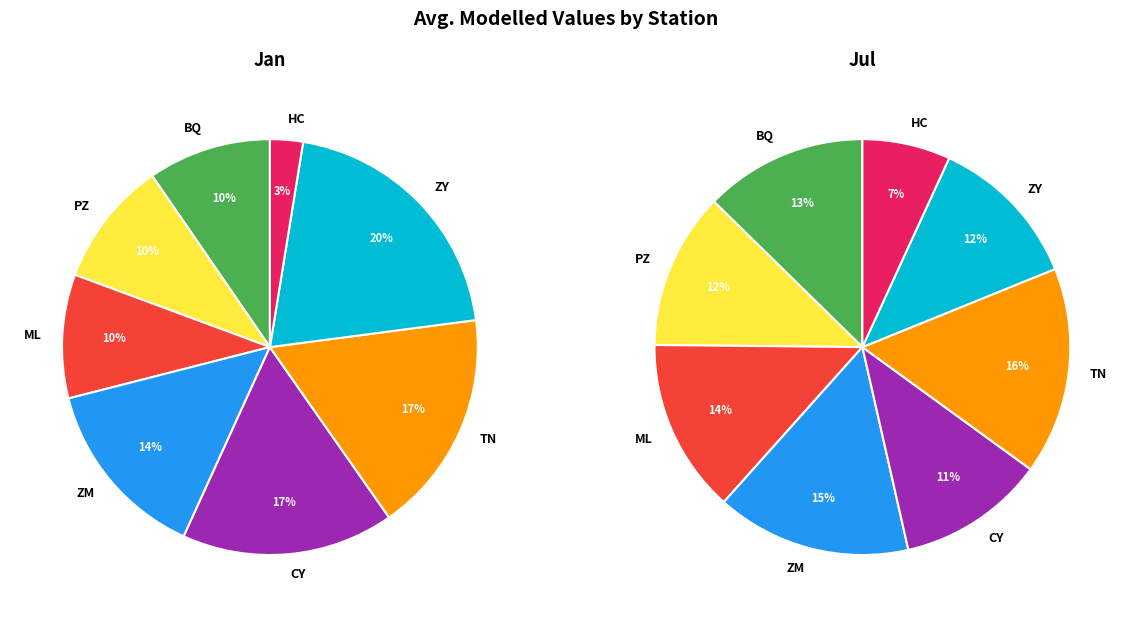

Which has a higher value, CY or PZ?

CY